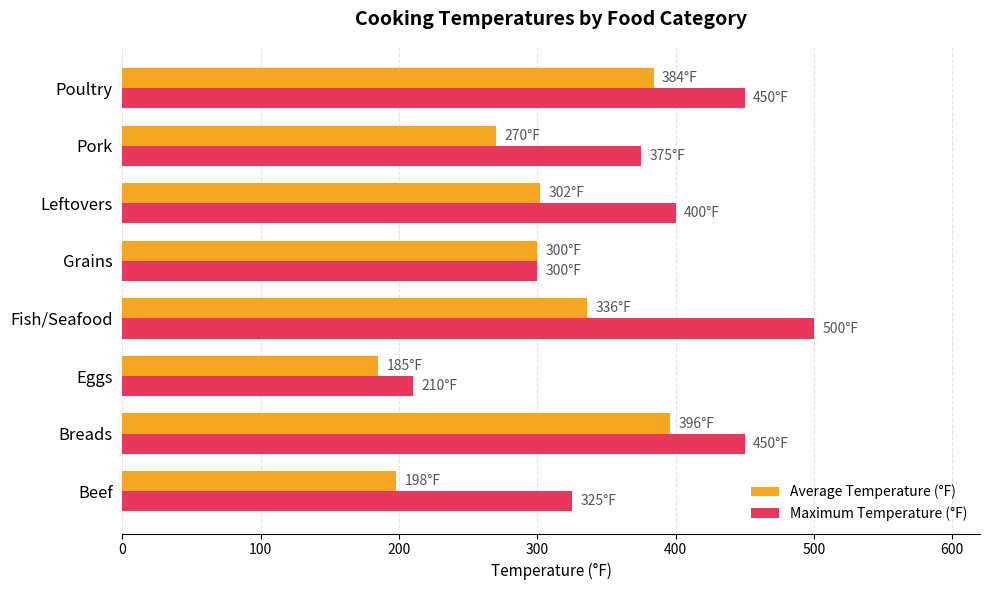

Which series changed the most between Eggs and Fish/Seafood?

Maximum Temperature (°F)